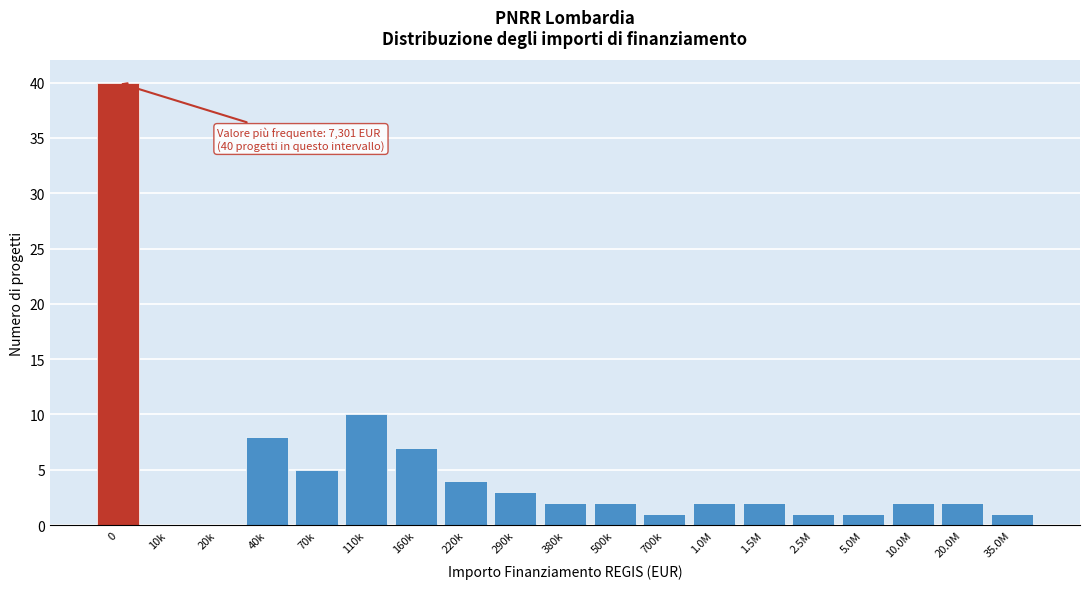

Reading right to left, transcribe all the data shown in this chart.

35.0M=1	20.0M=2	10.0M=2	5.0M=1	2.5M=1	1.5M=2	1.0M=2	700k=1	500k=2	380k=2	290k=3	220k=4	160k=7	110k=10	70k=5	40k=8	20k=0	10k=0	0=40